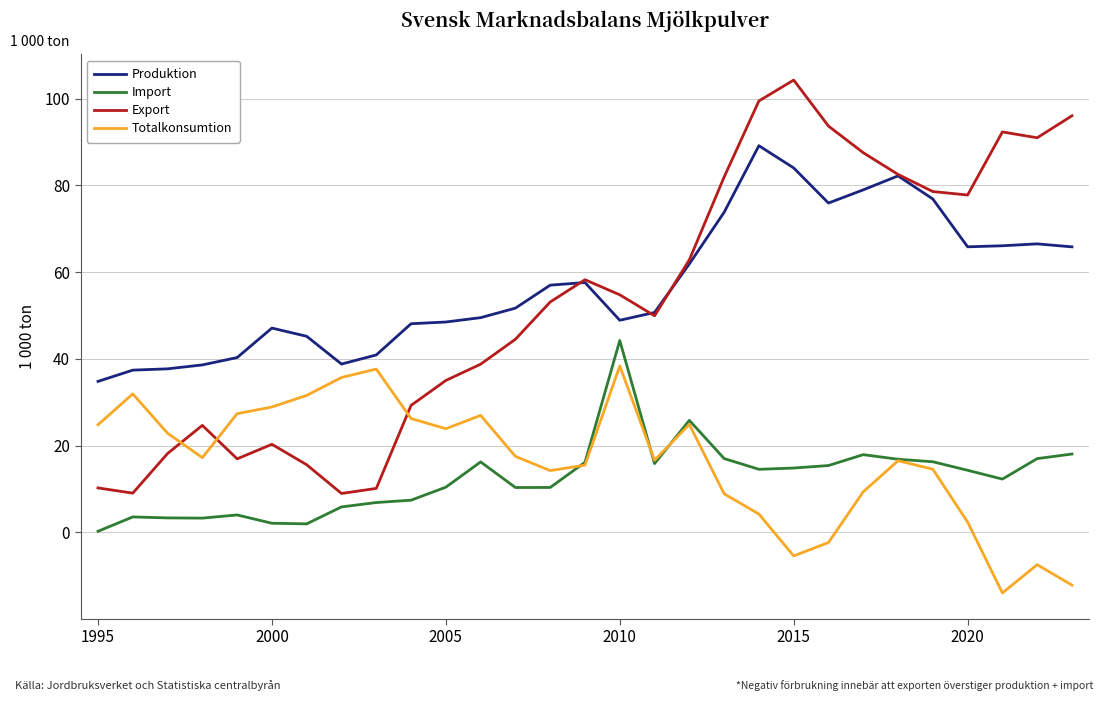

List the series in order of their peak value, lowest first.

Totalkonsumtion, Import, Produktion, Export